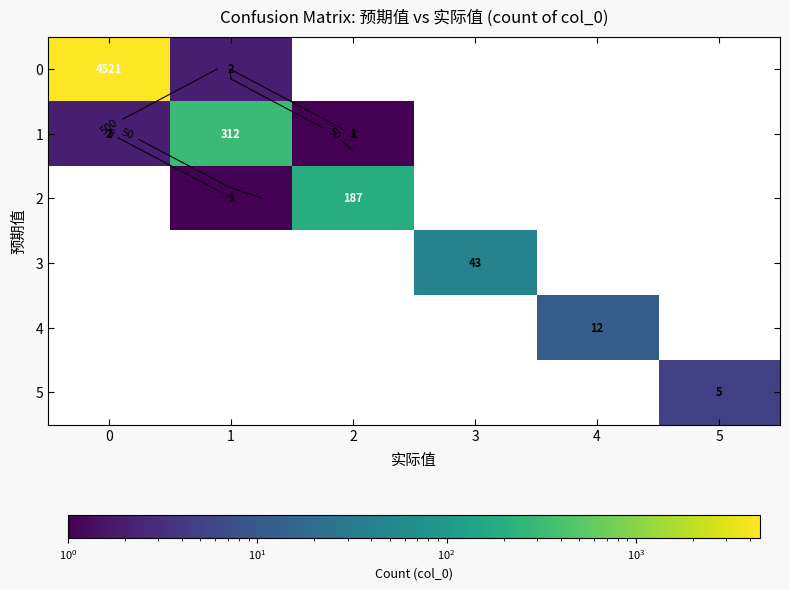

Which series changed the most between 4 and 5?

4